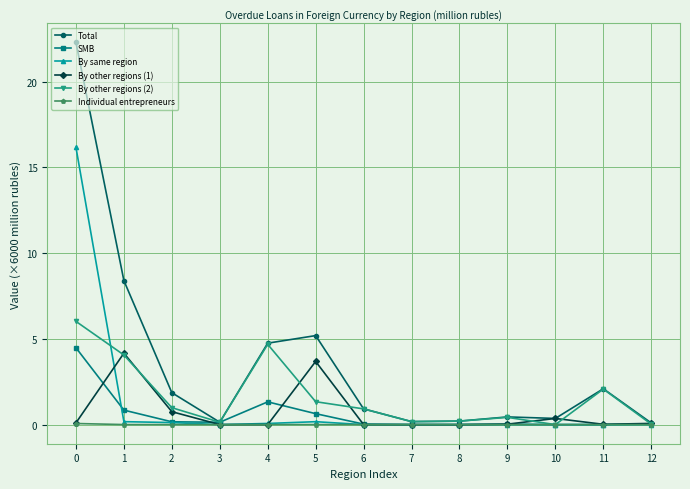

Which series changed the most between 0 and 1?

By same region